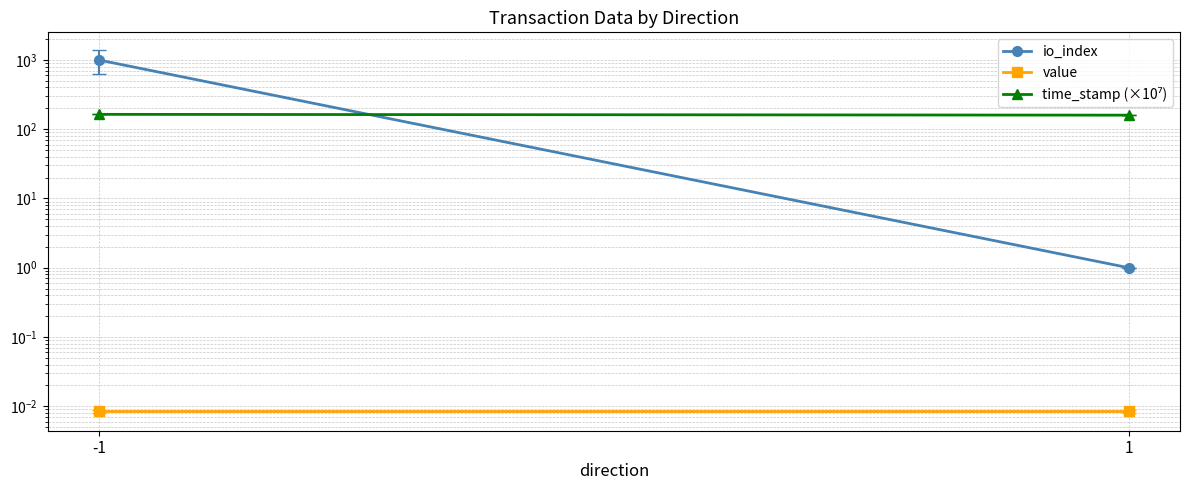

Reading left to right, transcribe all the data shown in this chart.

io_index: 994.7	1.0
value: 0.0	0.0
time_stamp (×10⁷): 163.6	159.2